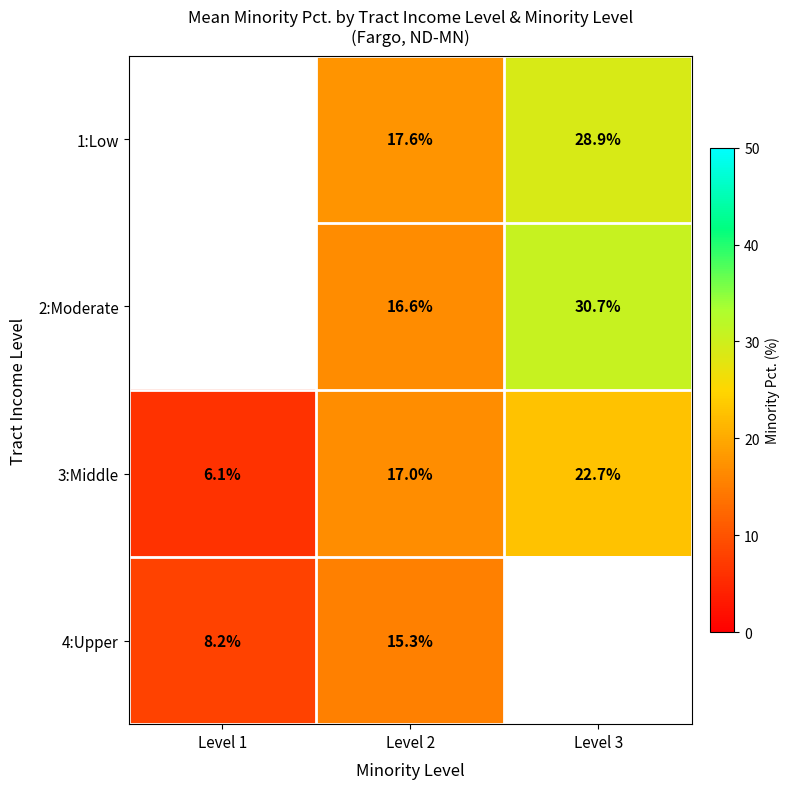

List the labels in order of 3:Middle value, smallest first.

Level 1, Level 2, Level 3